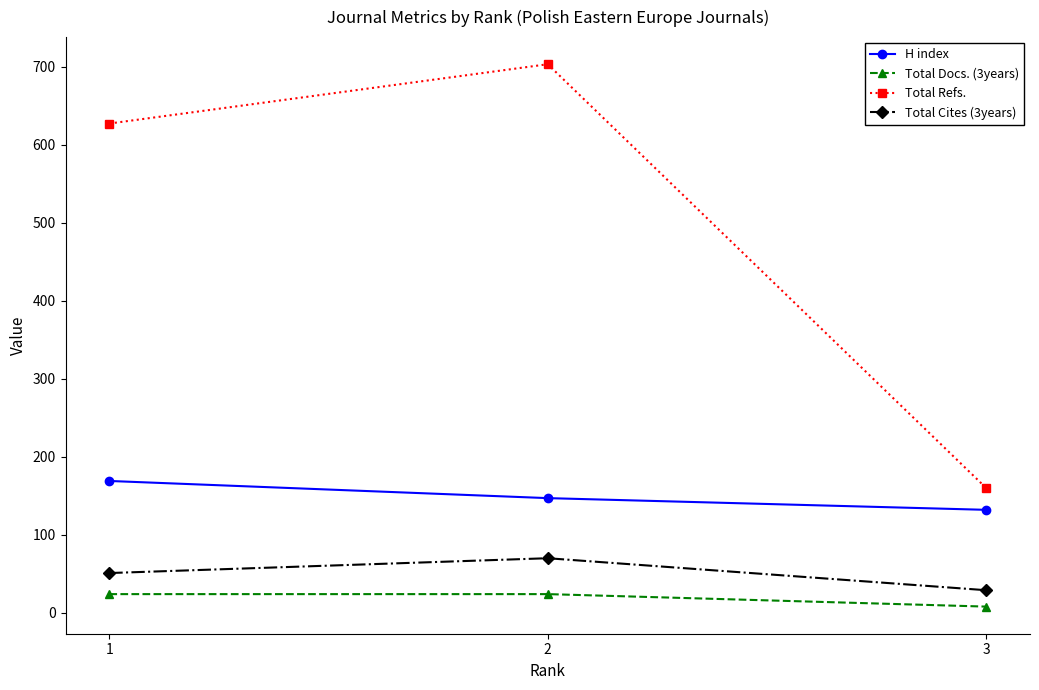

Which series changed the most between 2 and 3?

Total Refs.